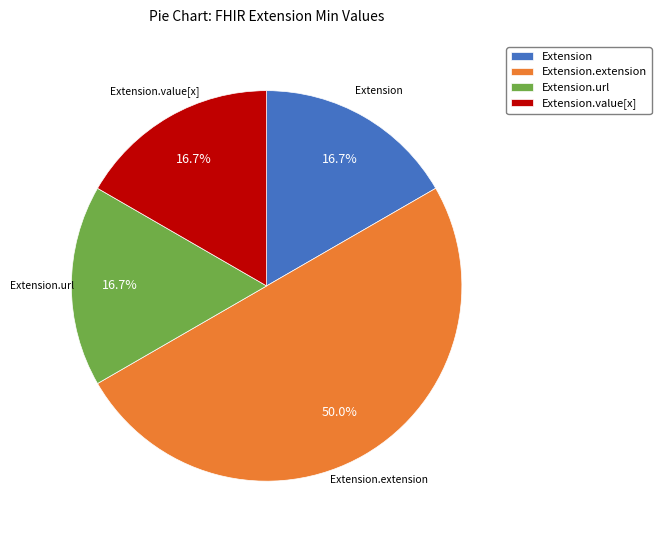

Do Extension.extension and Extension.url together represent more than half of the pie?

Yes